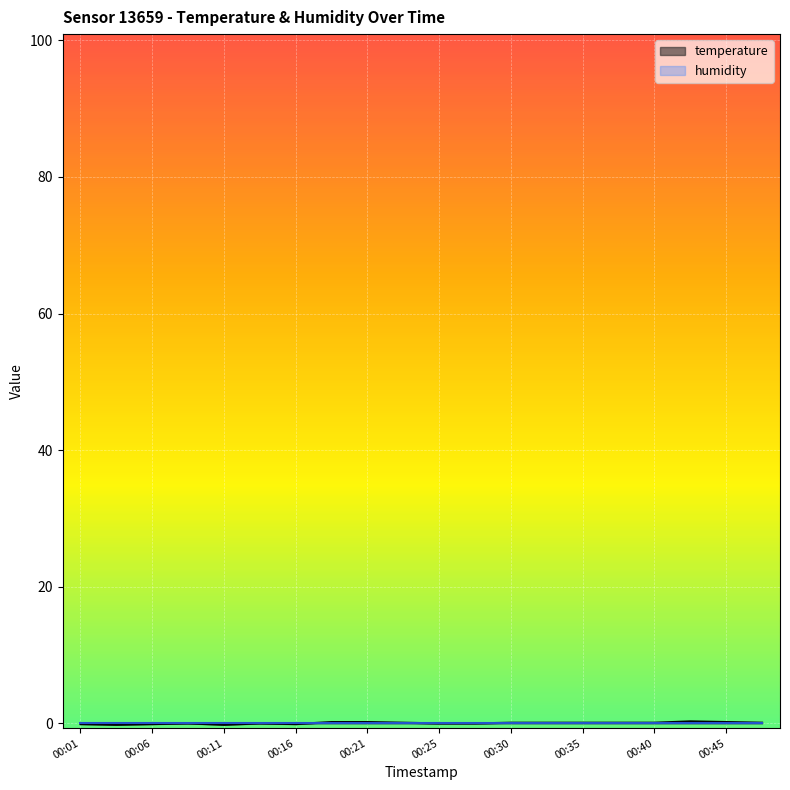

Rank the categories by value from highest to lowest.

00:43, 00:18, 00:21, 00:45, 00:23, 00:30, 00:33, 00:35, 00:38, 00:40, 00:48, 00:08, 00:13, 00:25, 00:28, 00:01, 00:06, 00:16, 00:03, 00:11